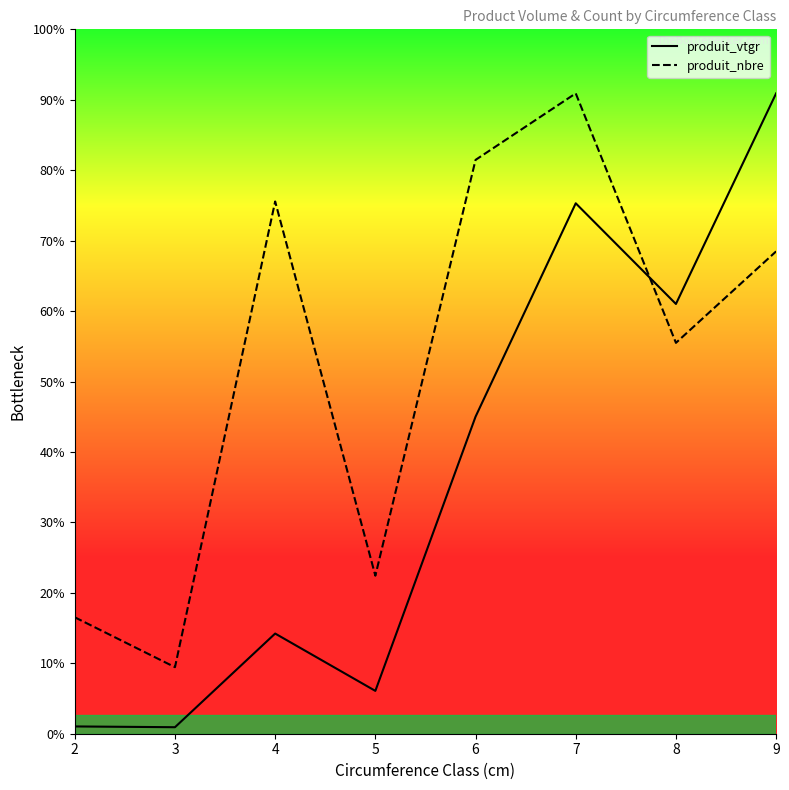

How many interior local peaks does the produit_vtgr series have?

2